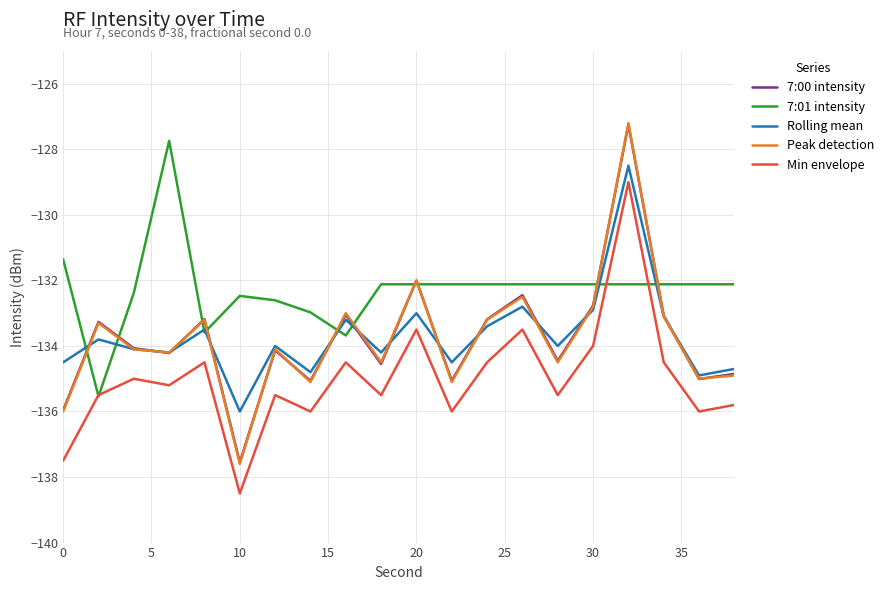

Which series has the largest range (max minus min)?

Peak detection